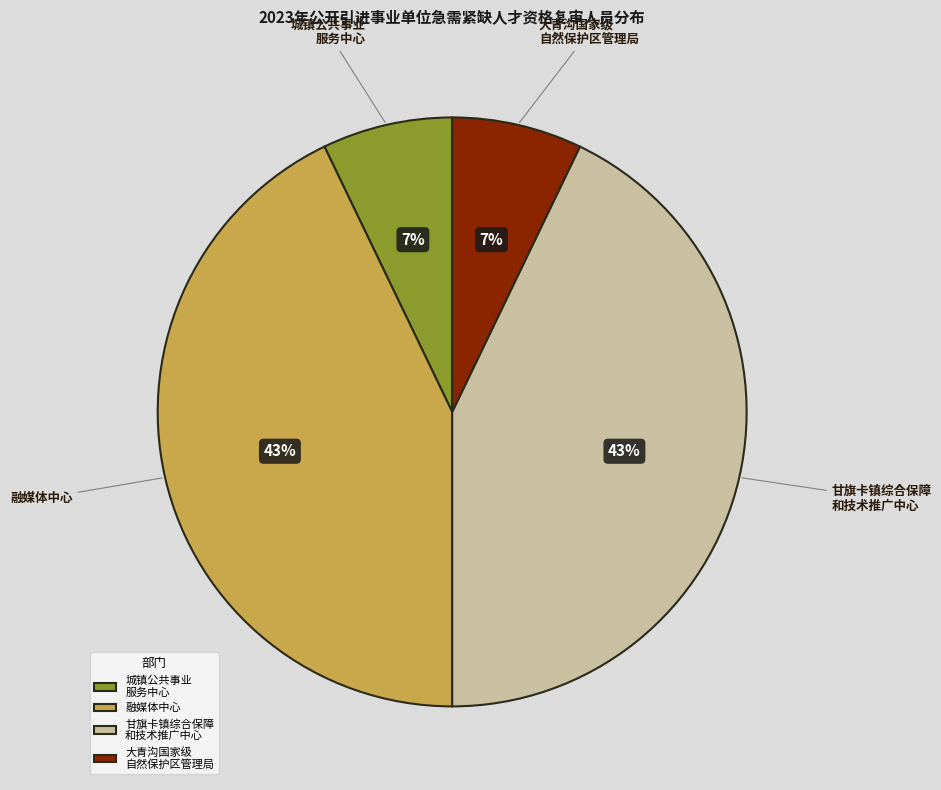

Which has a higher value, 大青沟国家级 自然保护区管理局 or 融媒体中心?

融媒体中心